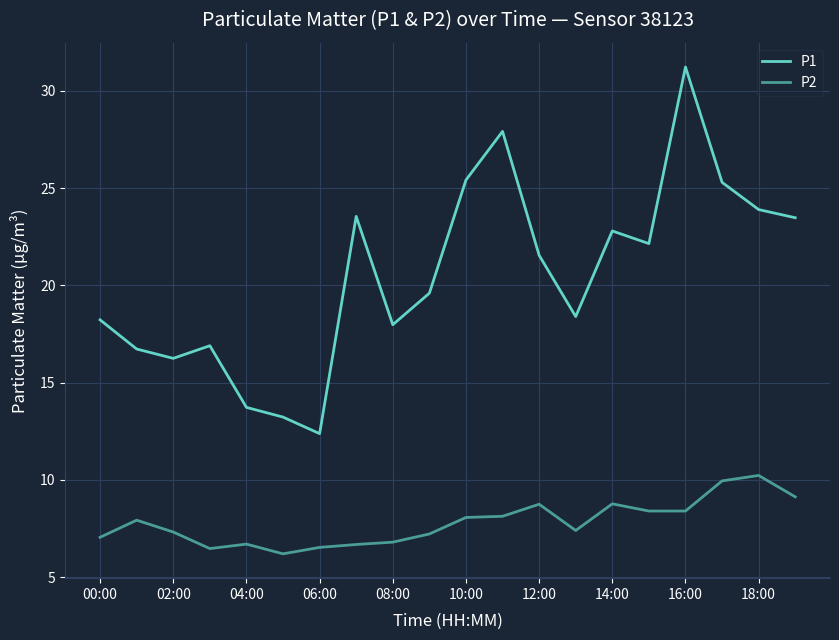

What is the minimum value for P2?

6.2